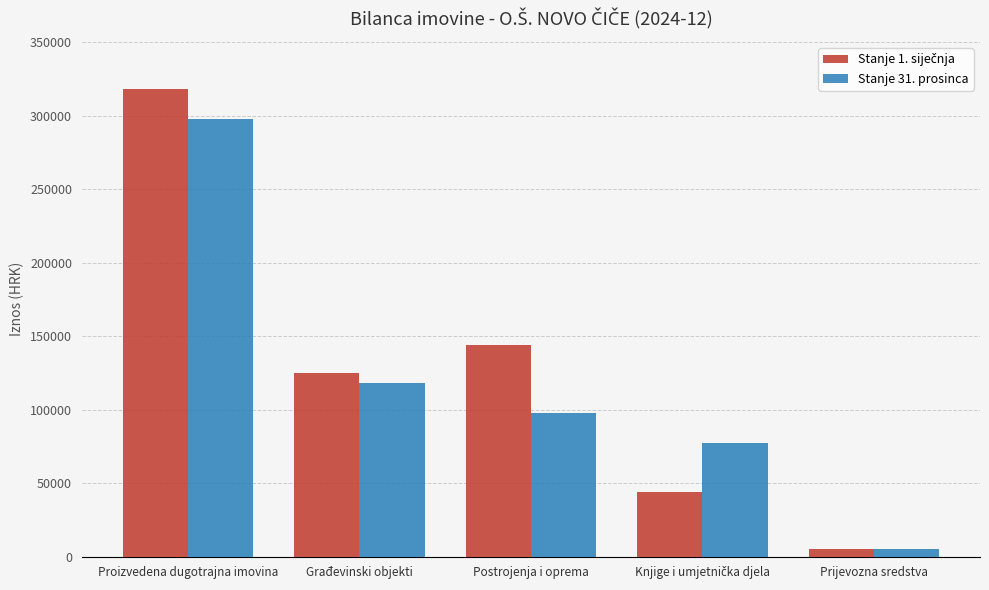

What is the sum of all Stanje 31. prosinca values?

595736.4